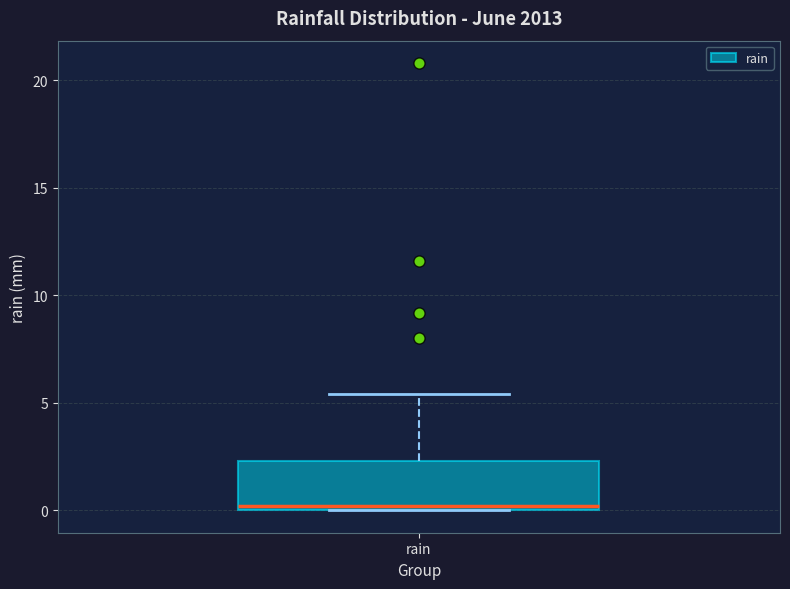

Where is the upper edge of the box for rain on the y-axis? The values are not printed on the chart, so give them approximately, as read against the axis.

2.5